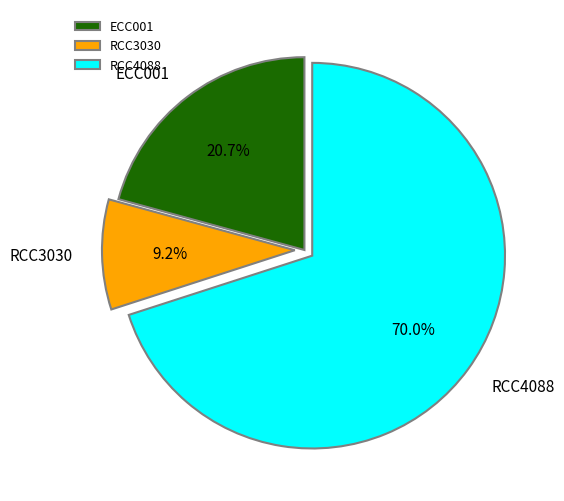

Combined, do RCC4088 and RCC3030 account for over 50%?

Yes